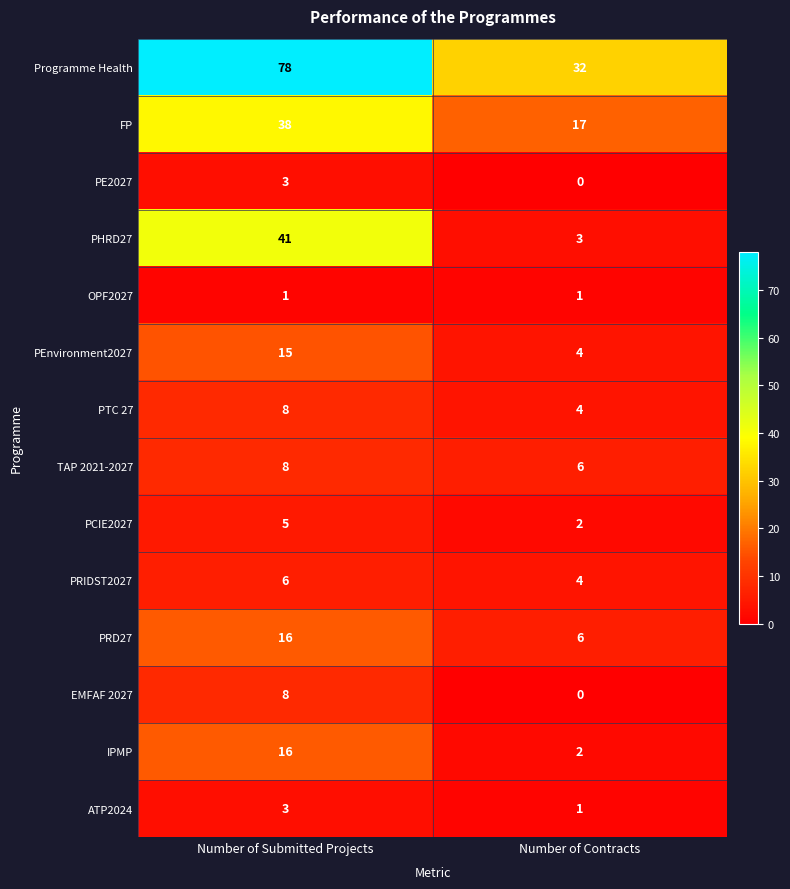

At which category does the chart reach its minimum across all series?

Number of Contracts